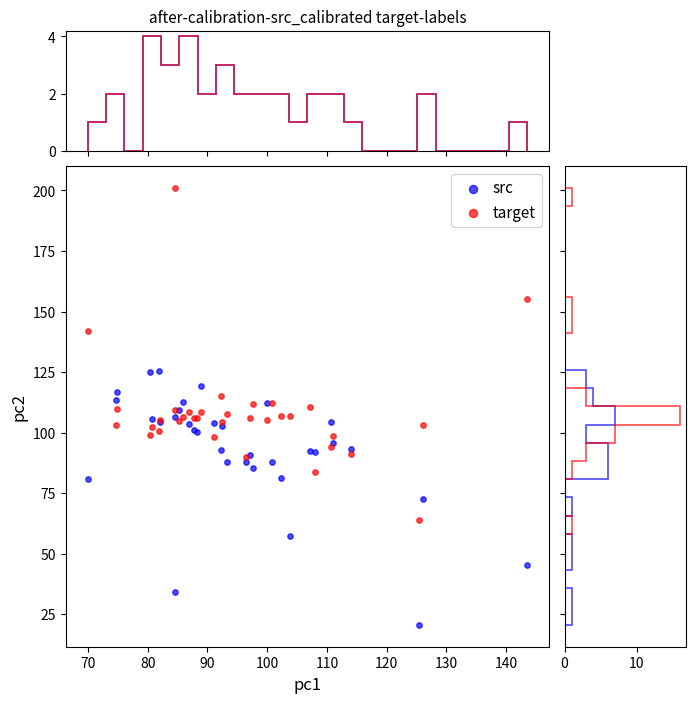

Which series reaches the minimum Y coordinate?

src